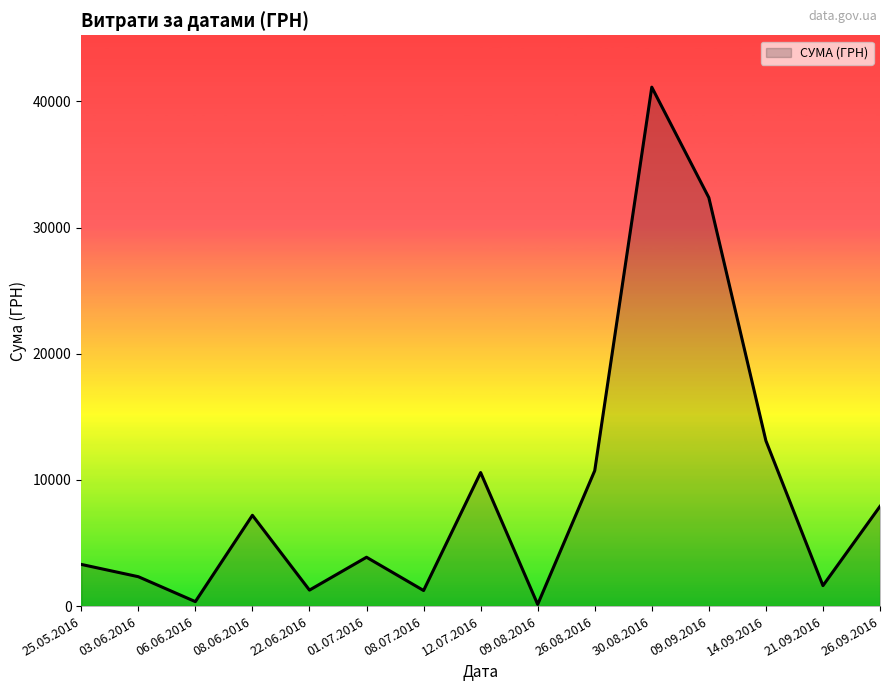

Which has a higher value, 26.09.2016 or 14.09.2016?

14.09.2016